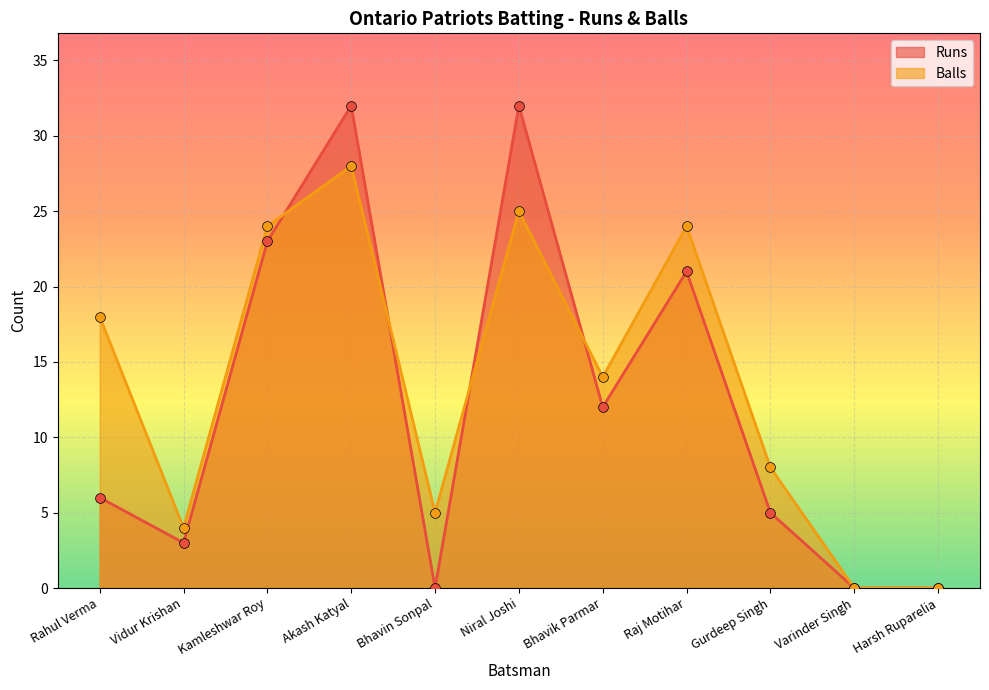

Is the value of Runs at Vidur Krishan greater than the value of Balls at Akash Katyal?

No